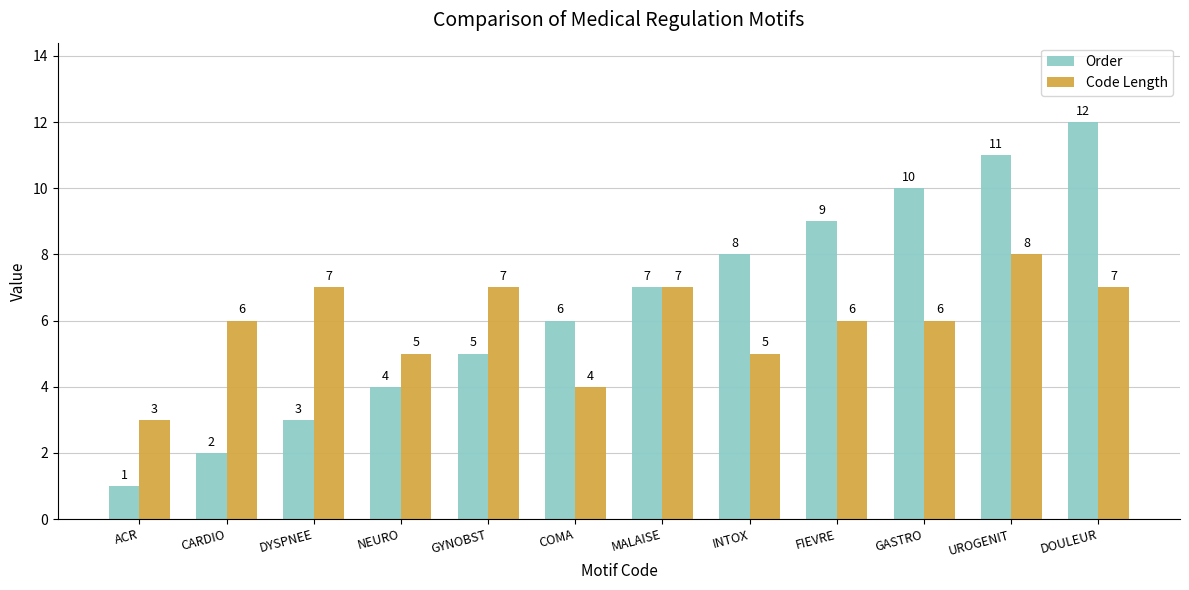

Rank the series at GASTRO from highest to lowest value.

Order, Code Length